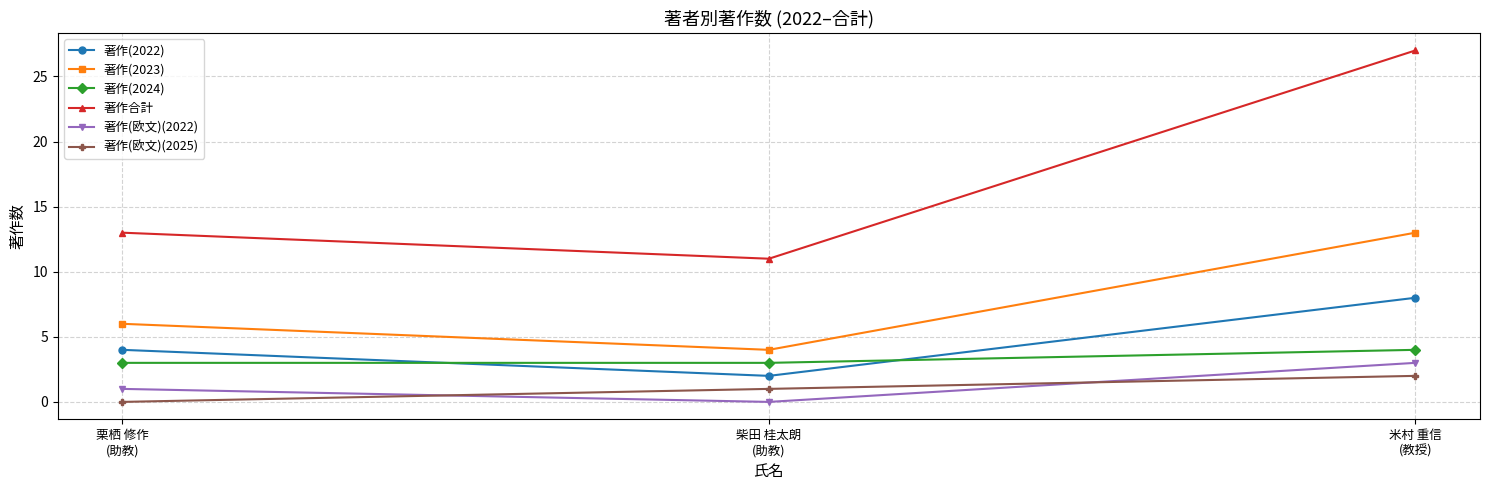

What is the approximate value of 著作(2023) at 栗栖 修作
(助教)?

6